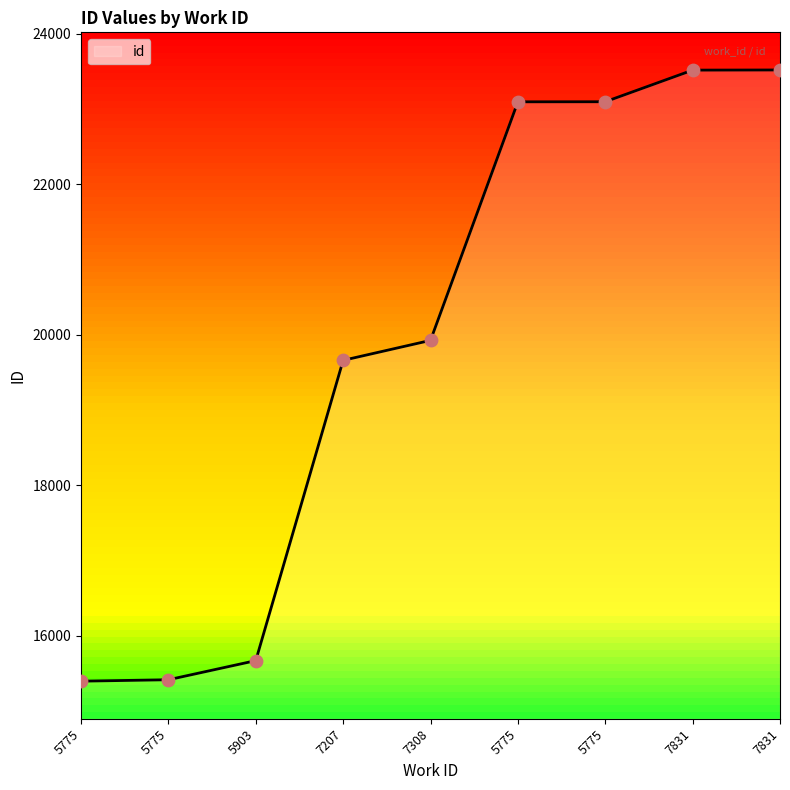

What is the change in value from 5775 to 5775?

+7678